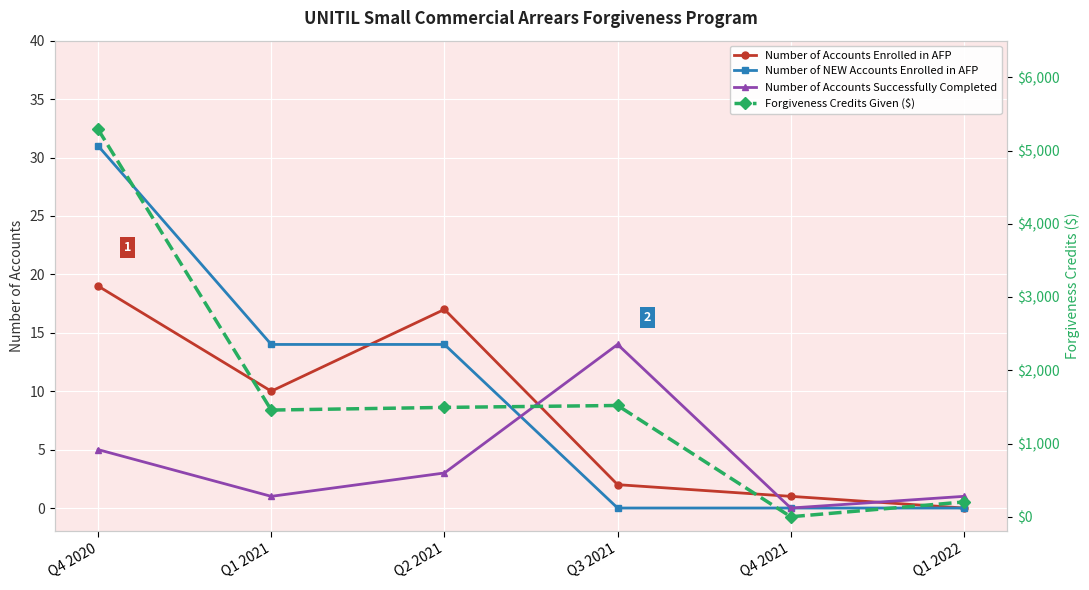

Is this an area chart (filled region under the line)?

No